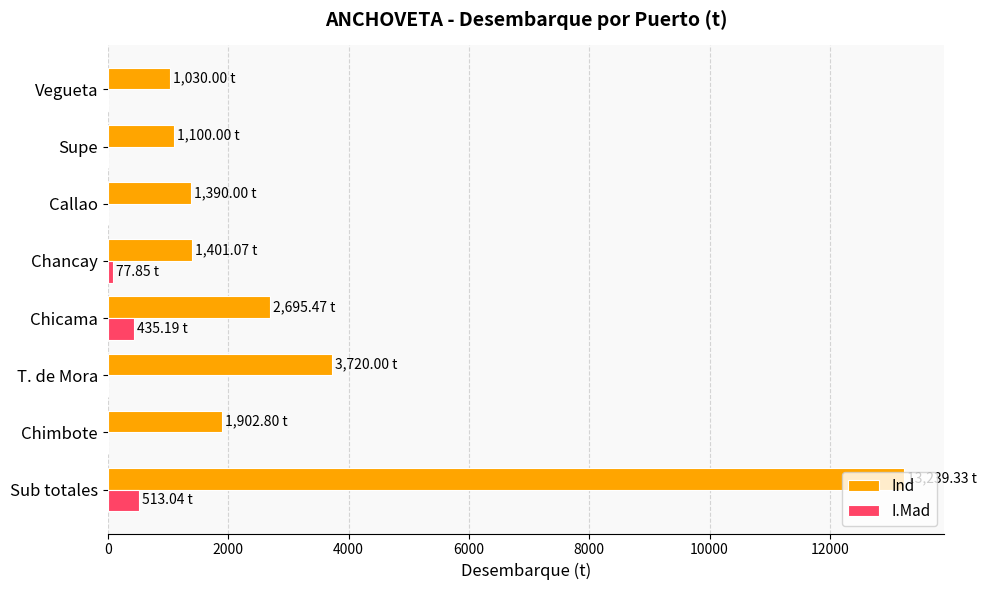

What is the sum of the Ind values at Sub totales and Vegueta?

14269.3